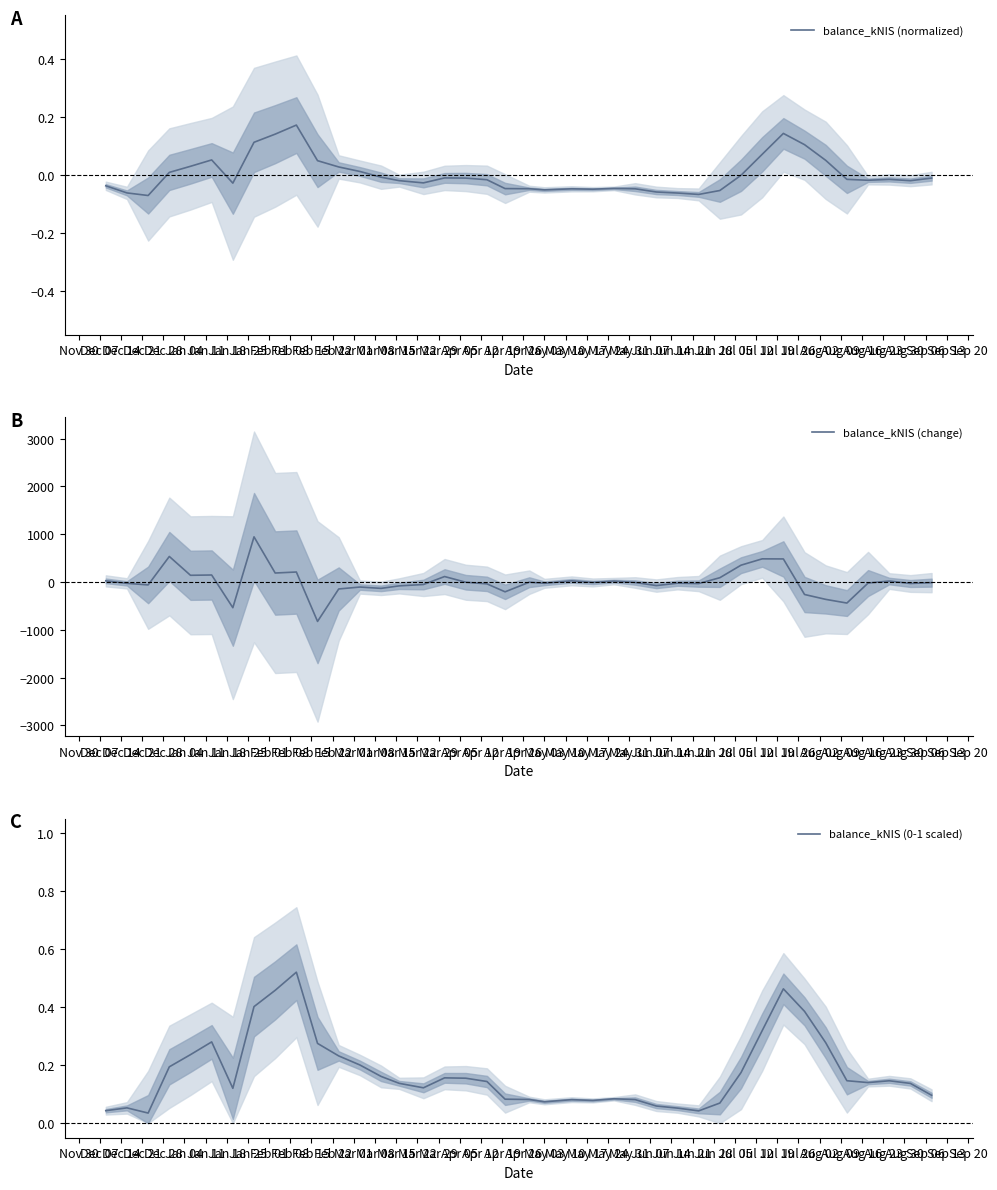

Reading right to left, transcribe all the data shown in this chart.

balance_kNIS (normalized): -0.0	-0.0	-0.0	-0.0	-0.0	0.1	0.1	0.1	0.1	-0.0	-0.1	-0.1	-0.1	-0.1	-0.0	-0.0	-0.0	-0.0	-0.1	-0.0	-0.0	-0.0	-0.0	-0.0	-0.0	-0.0	-0.0	0.0	0.0	0.0	0.2	0.1	0.1	-0.0	0.1	0.0	0.0	-0.1	-0.1	-0.0
balance_kNIS (change): -12.6	-30.4	20.6	-21.3	-439.8	-362.6	-260.7	483.4	485.2	352.7	90.7	-32.1	-24.2	-74.0	-9.9	19.3	-8.9	24.7	-26.6	-3.5	-204.8	-38.1	-4.1	115.1	-51.8	-80.0	-132.3	-104.8	-144.9	-824.0	209.7	188.7	945.3	-537.0	147.3	141.0	534.9	-60.1	-27.6	24.8
balance_kNIS (0-1 scaled): 0.1	0.1	0.1	0.1	0.1	0.3	0.4	0.5	0.3	0.2	0.1	0.0	0.1	0.1	0.1	0.1	0.1	0.1	0.1	0.1	0.1	0.1	0.2	0.2	0.1	0.1	0.2	0.2	0.2	0.3	0.5	0.5	0.4	0.1	0.3	0.2	0.2	0.0	0.1	0.0